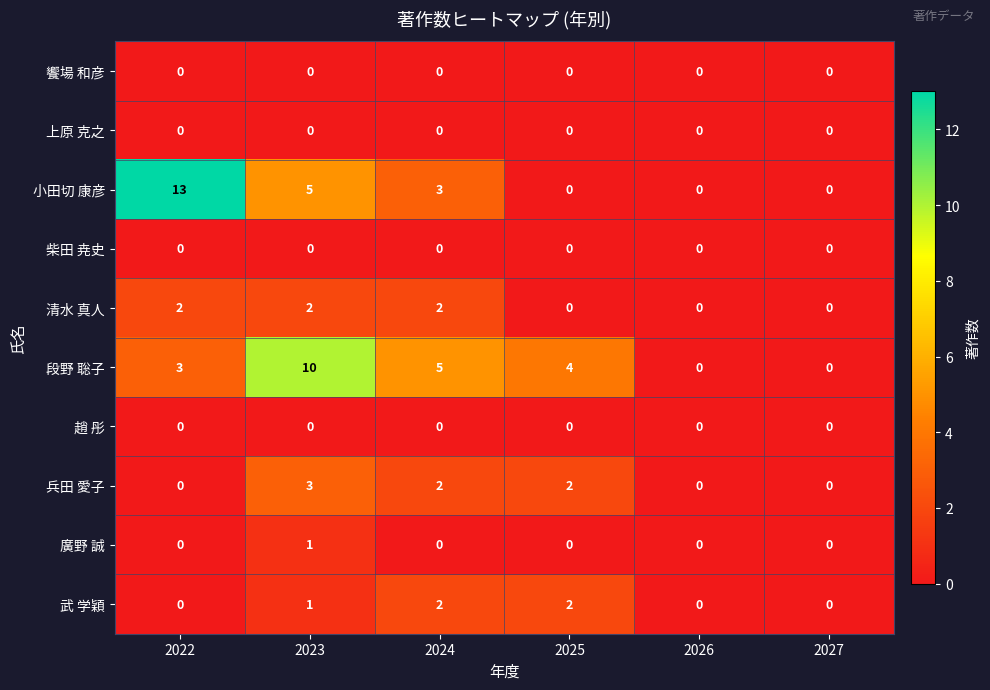

What is the sum of the 段野 聡子 values at 2026 and 2024?

5